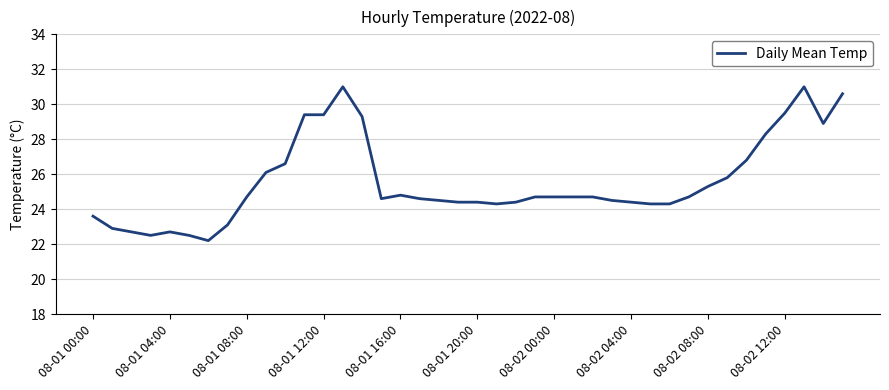

What is the smallest value displayed?

22.2